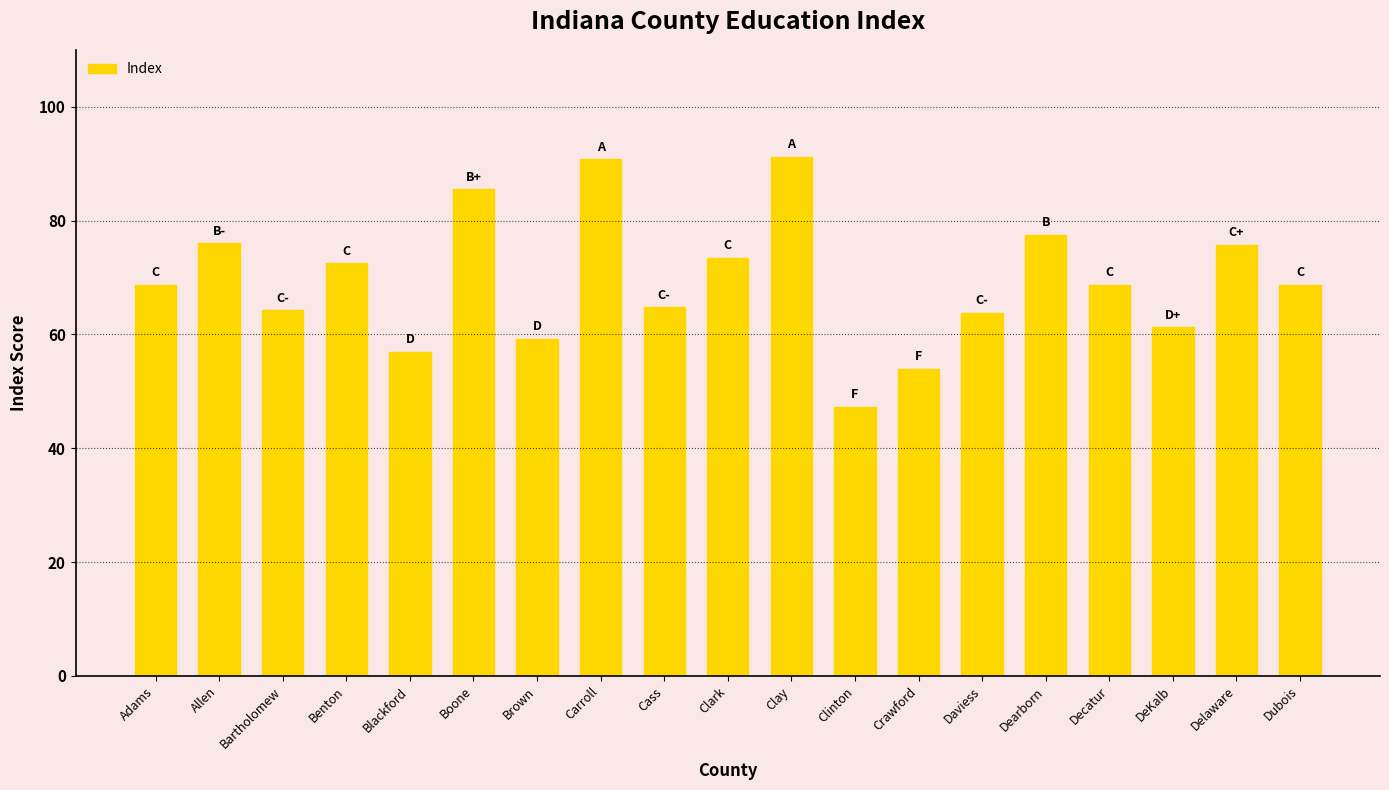

What is the difference between the values at Delaware and Decatur?

7.0